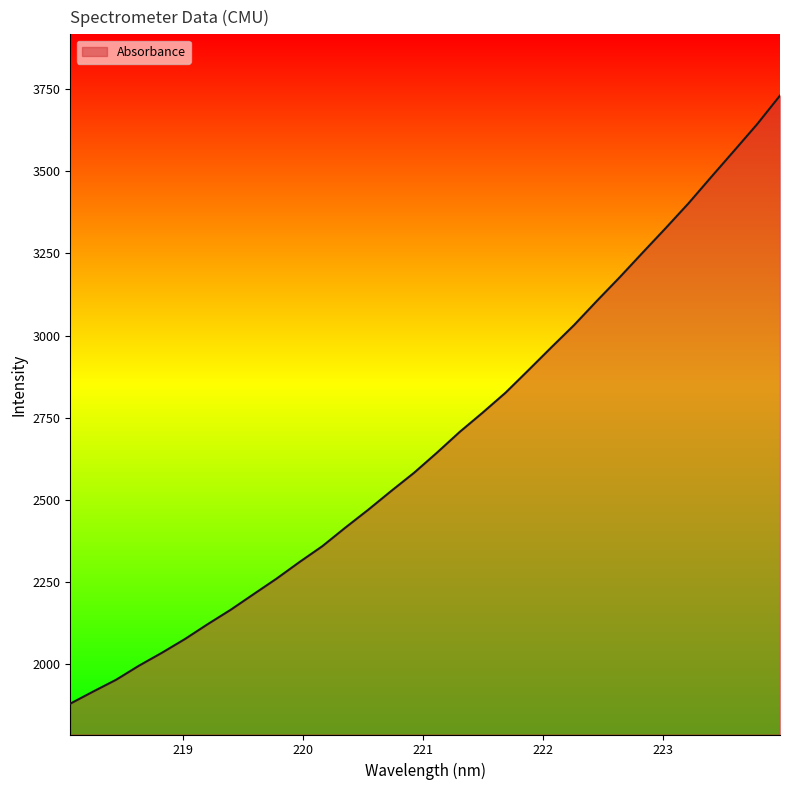

Count the number of data series in this chart.

1